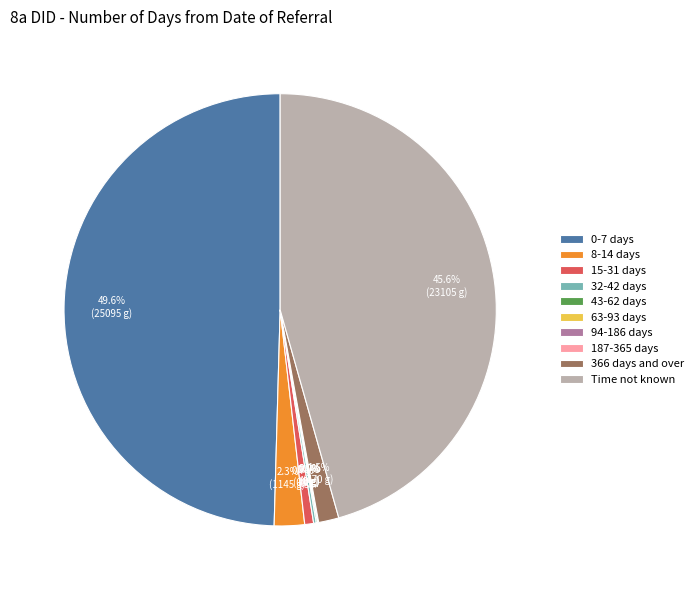

What percentage is NOT represented by 15-31 days?

99.3%